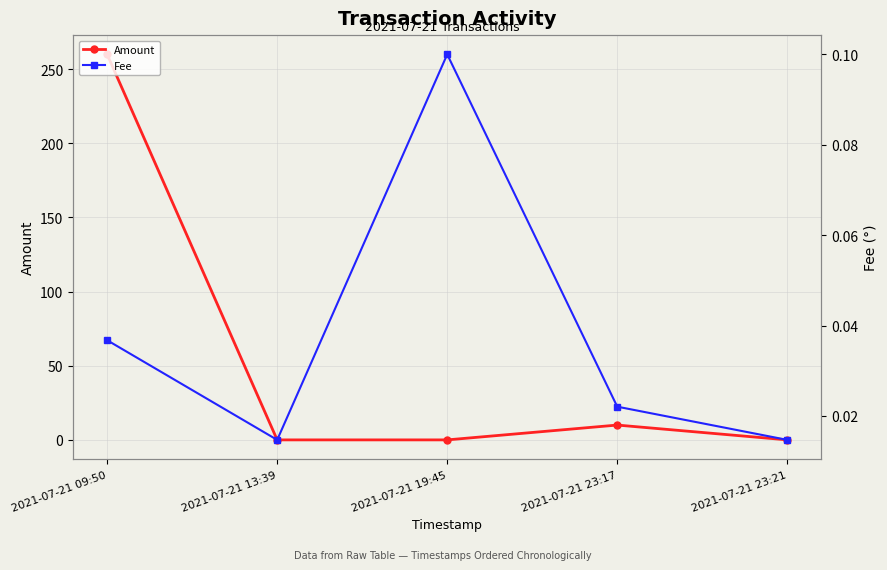

What is the label of the 4th point from the right?

2021-07-21 13:39